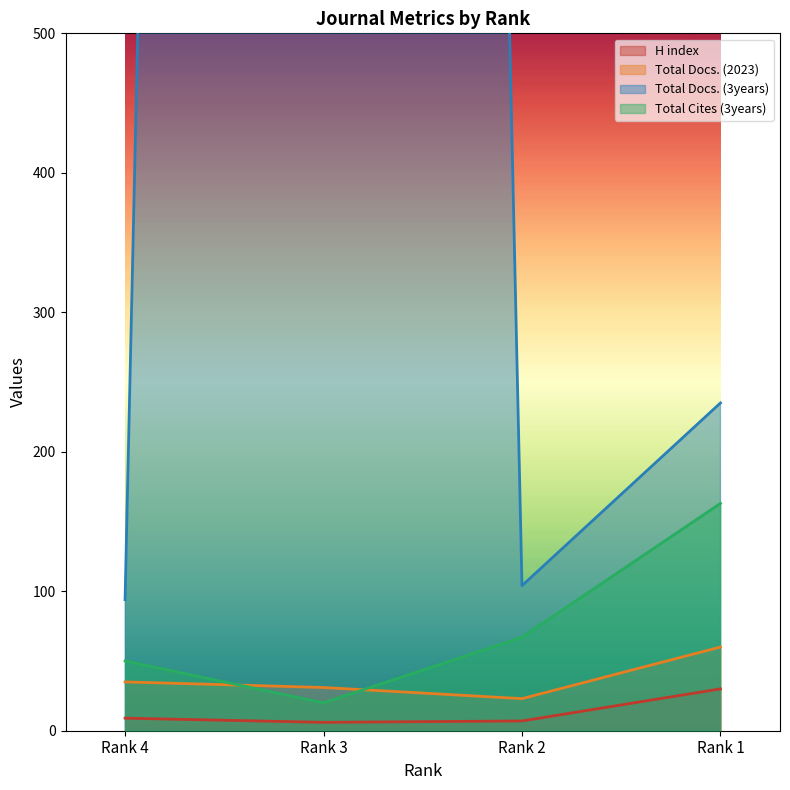

What is the smallest value displayed?

6